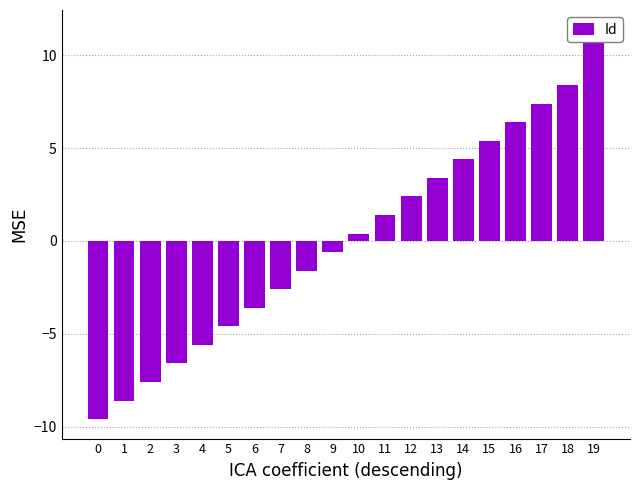

Reading left to right, list all the values displayed in this chart.

0=-9.6	1=-8.6	2=-7.6	3=-6.6	4=-5.6	5=-4.6	6=-3.6	7=-2.6	8=-1.6	9=-0.6	10=0.4	11=1.4	12=2.4	13=3.4	14=4.4	15=5.4	16=6.4	17=7.4	18=8.4	19=11.4